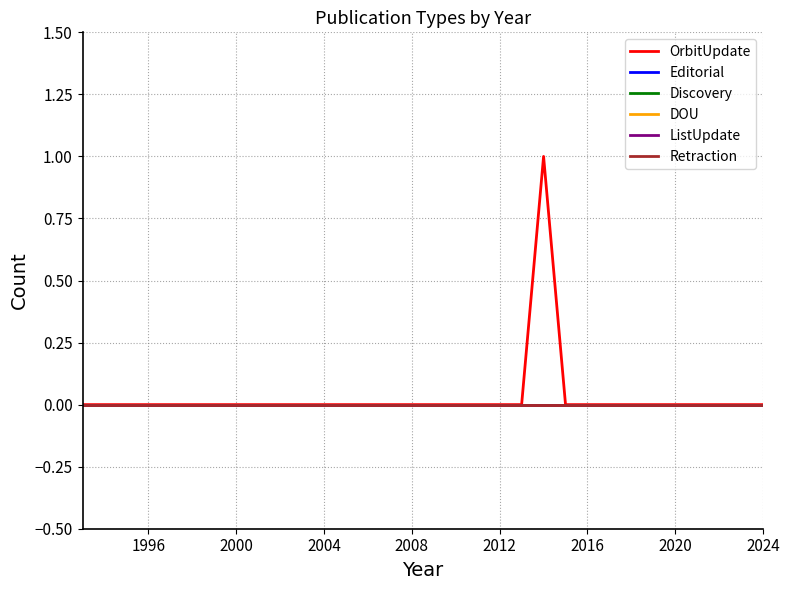

At 1996, list the series in order from smallest to largest.

OrbitUpdate, Editorial, Discovery, DOU, ListUpdate, Retraction